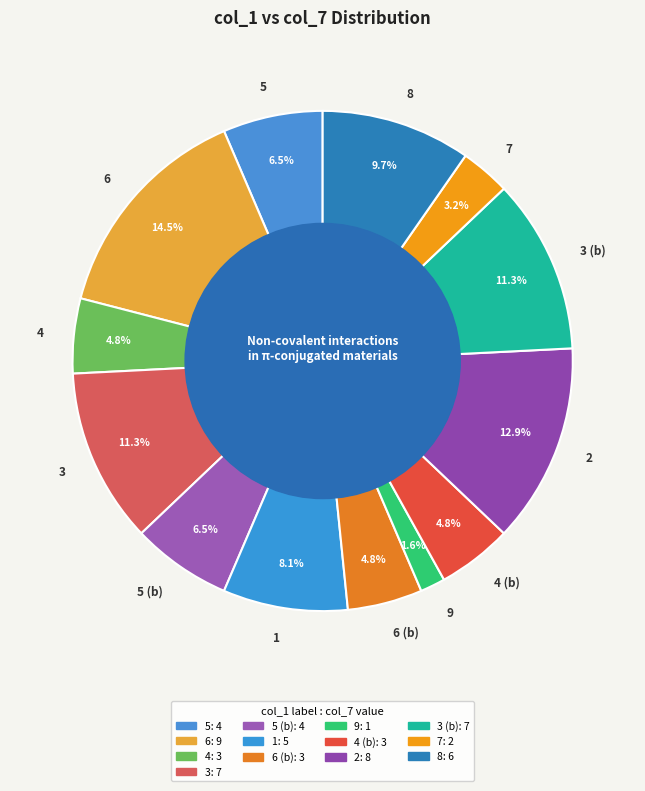

Which slice is the largest?

6